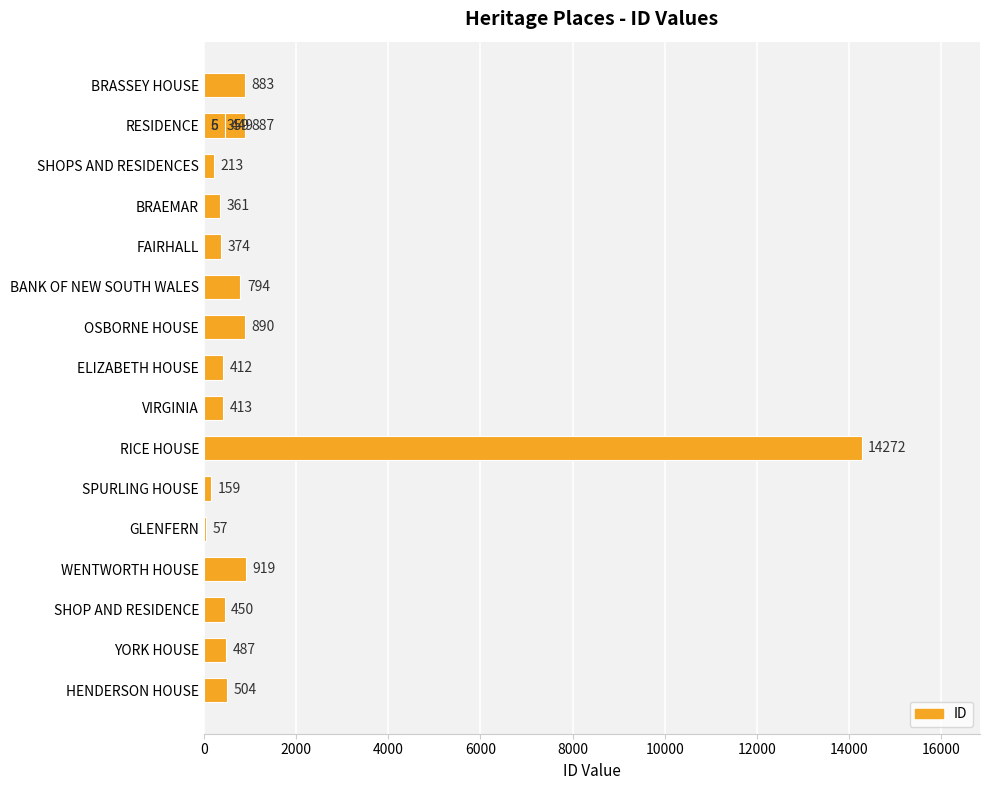

What is the difference between the second highest and second lowest values?

913